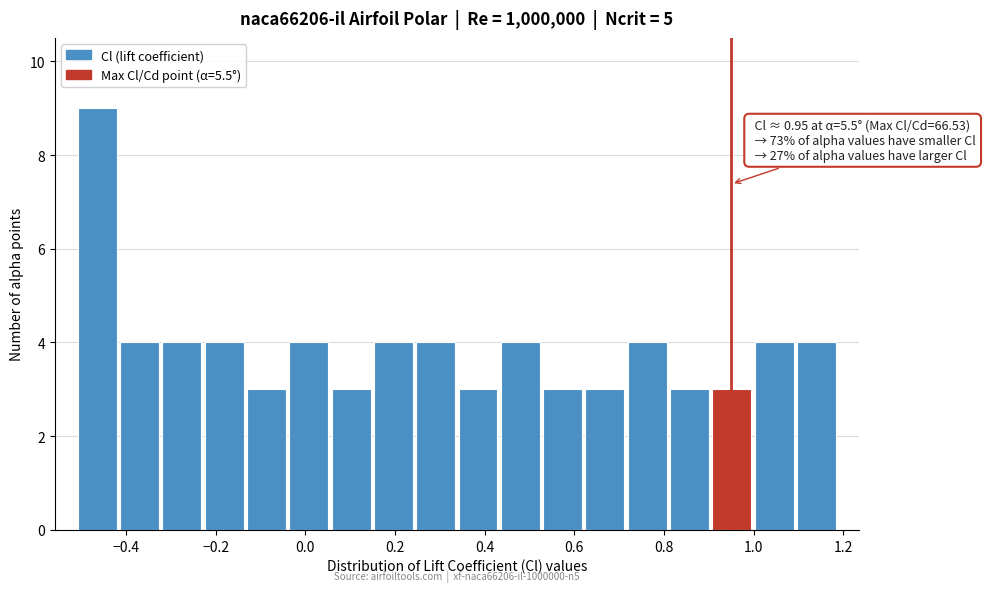

Over which range of the x-axis is the bar tallest?

-0.52 to -0.42